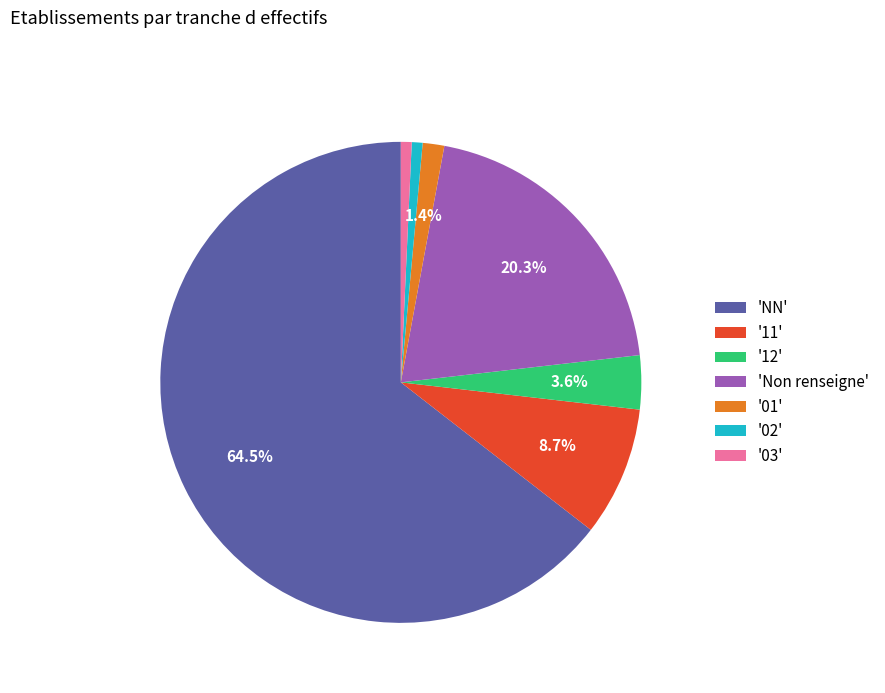

Is the sum of '11' and '03' greater than half?

No